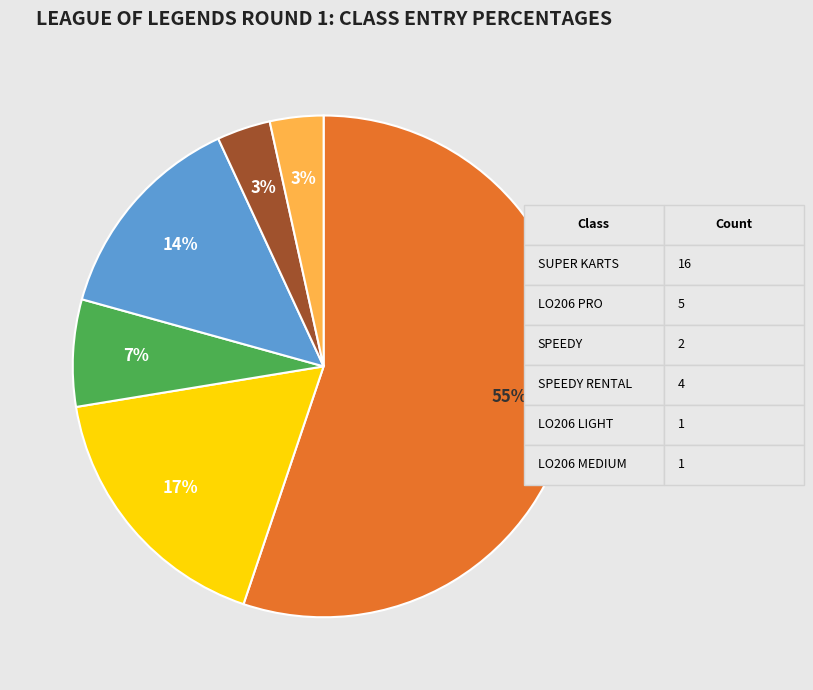

Does any single category account for the majority?

Yes